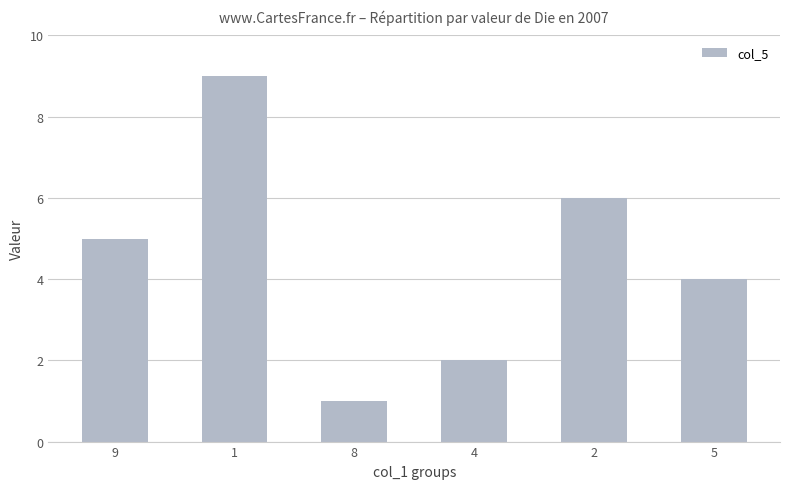

What value does the data have at 5?

4